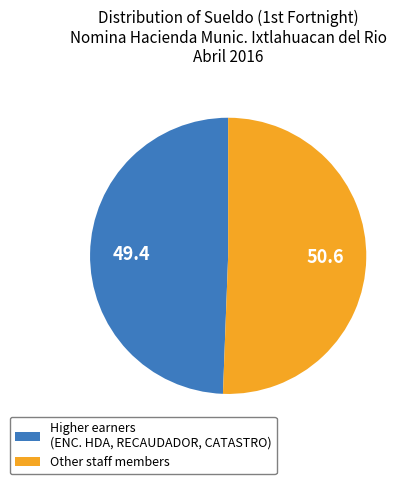

Is there any slice that represents more than half of the pie?

Yes